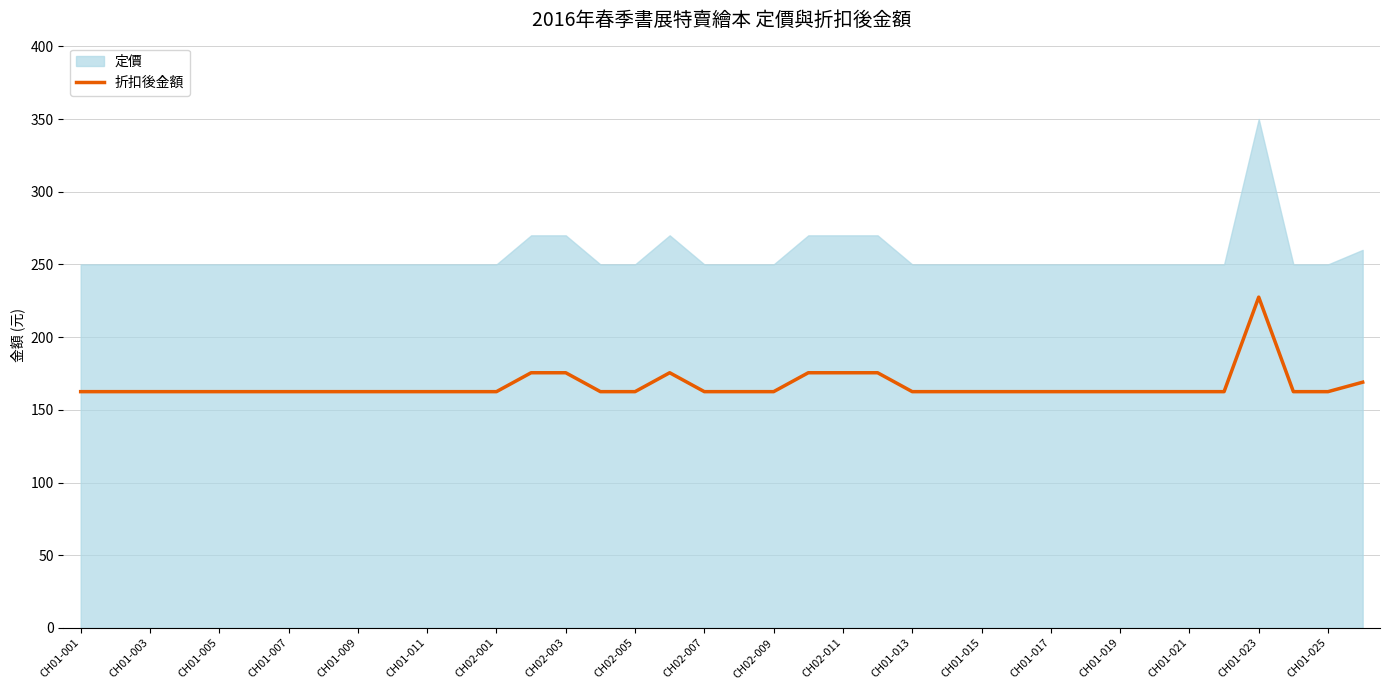

What is the maximum value for 折扣後金額?

227.5